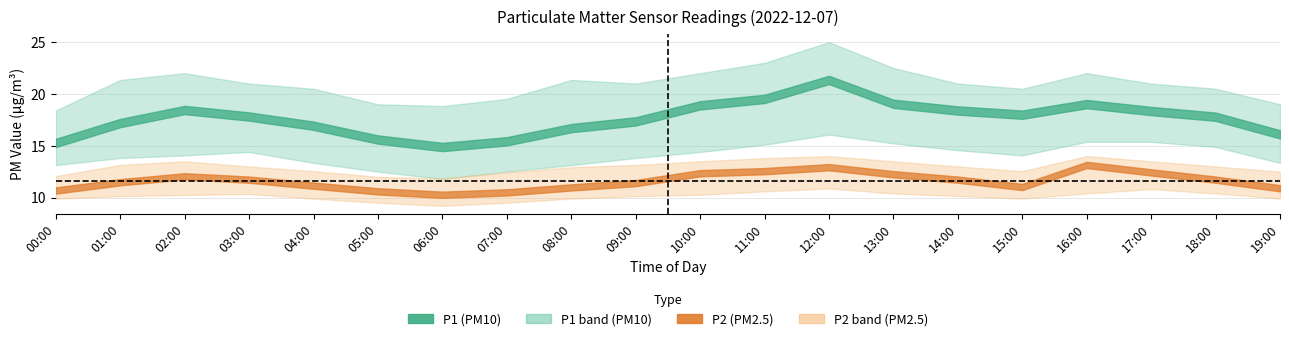

What is the total value across all series at 14:00?

88.8